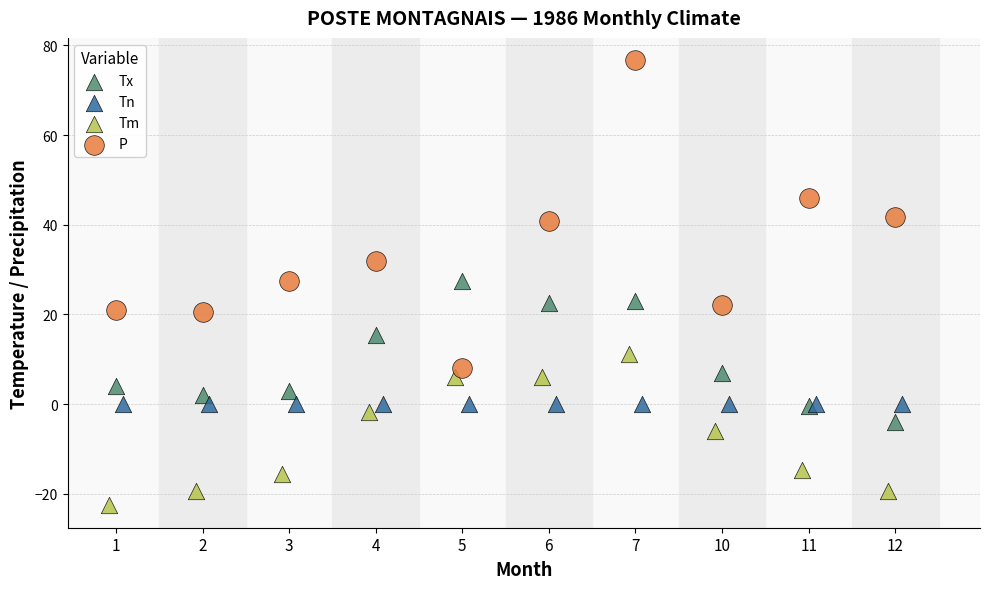

What are all the series names shown in the legend?

Tx, Tn, Tm, P